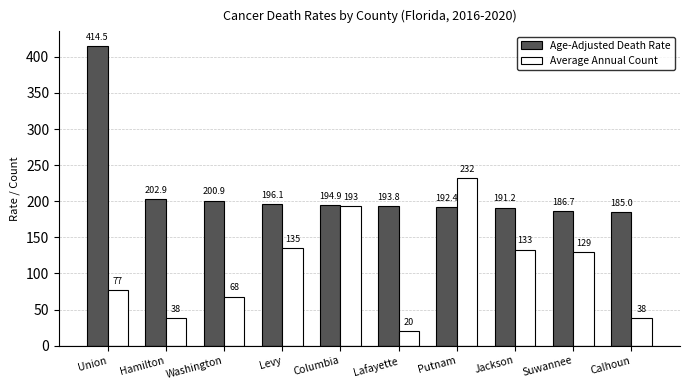

Between Columbia and Putnam, which series saw the biggest shift?

Average Annual Count